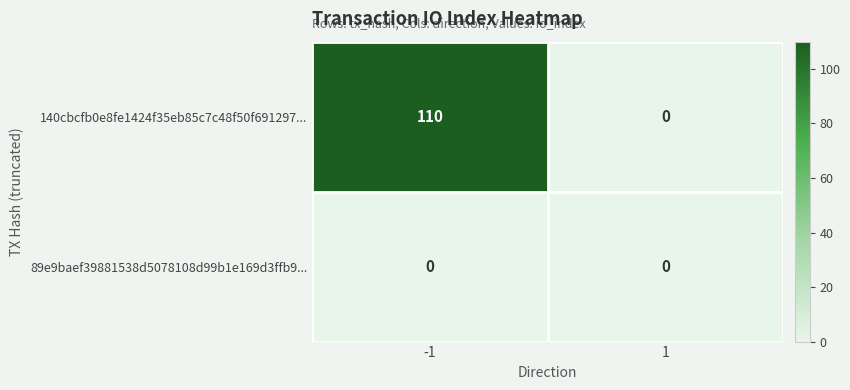

Rank the series by their average value, from highest to lowest.

140cbcfb0e8fe1424f35eb85c7c48f50f691297..., 89e9baef39881538d5078108d99b1e169d3ffb9...